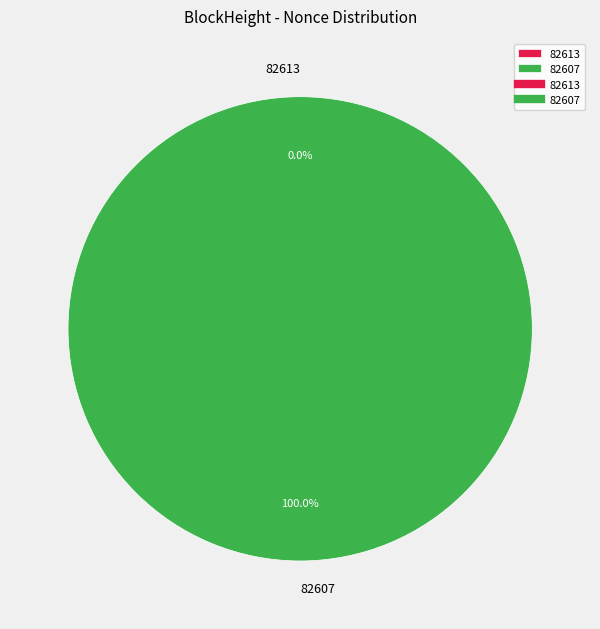

What is the change in value from 82613 to 82607?

+14435